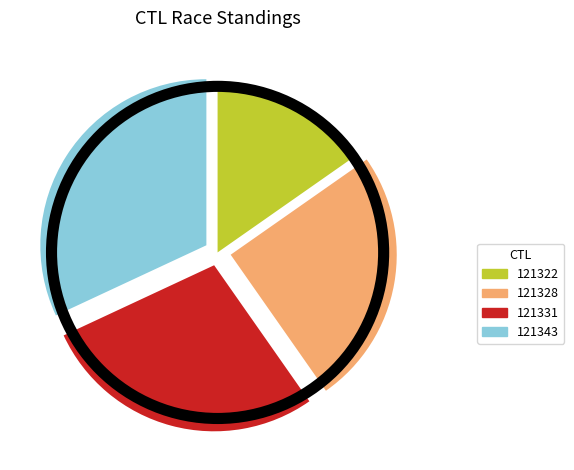

Does any single category account for the majority?

No